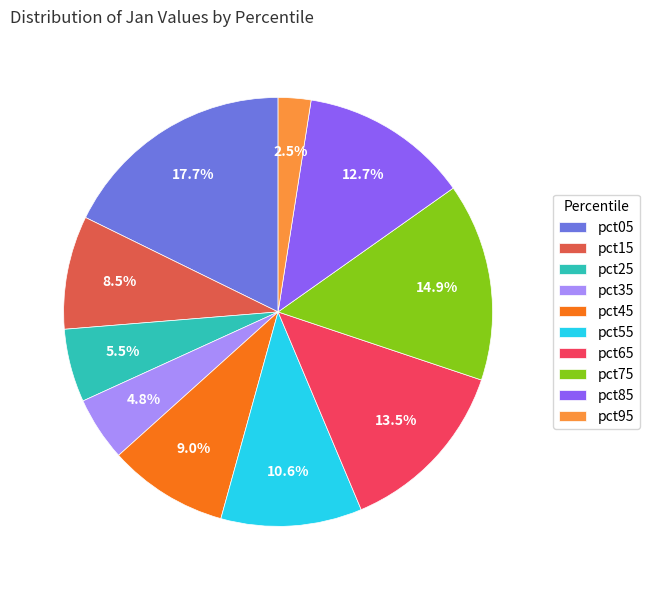

Is the sum of pct95 and pct55 greater than half?

No